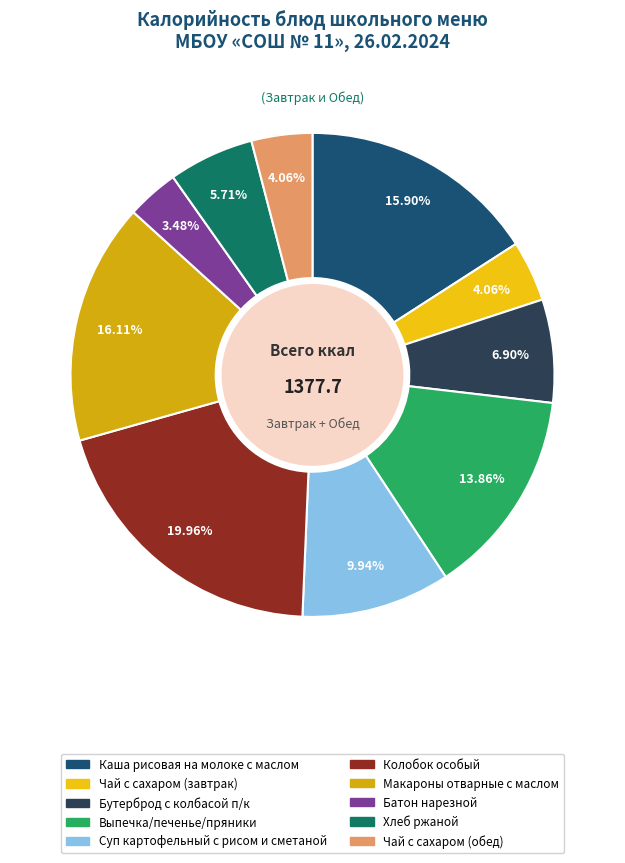

How many segments does this pie chart have?

10